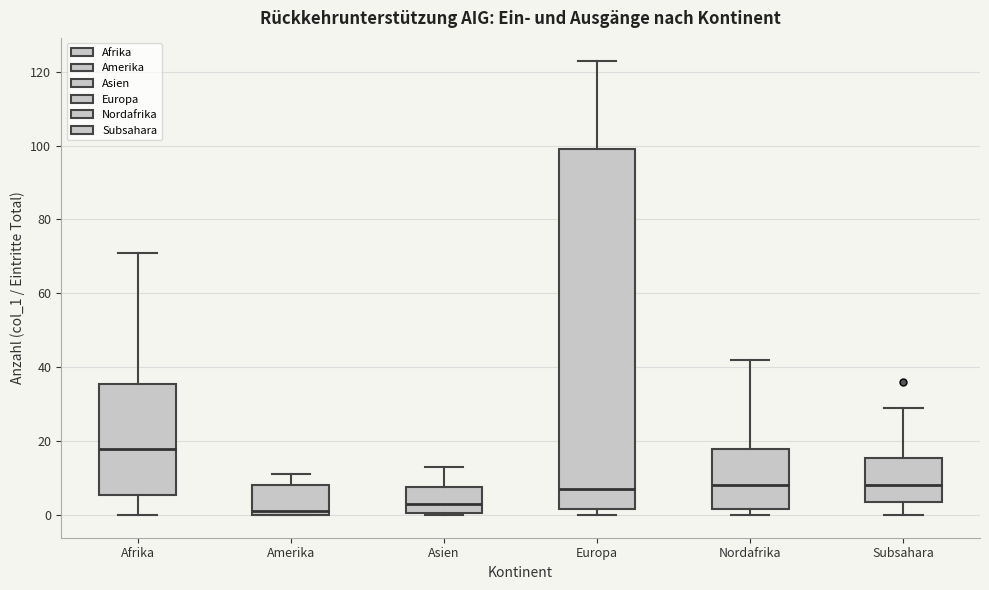

Where does the median line of the box for Nordafrika sit on the y-axis? The values are not printed on the chart, so give them approximately, as read against the axis.

8